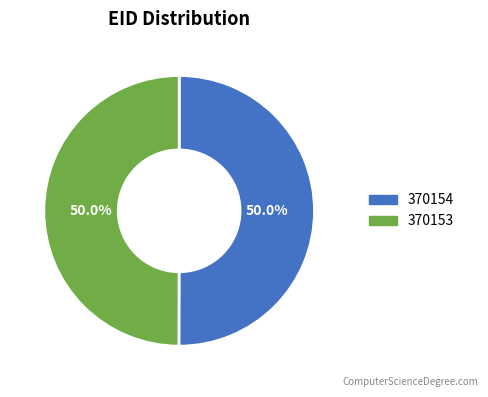

True or false: 370153 accounts for 50% of the total.

True